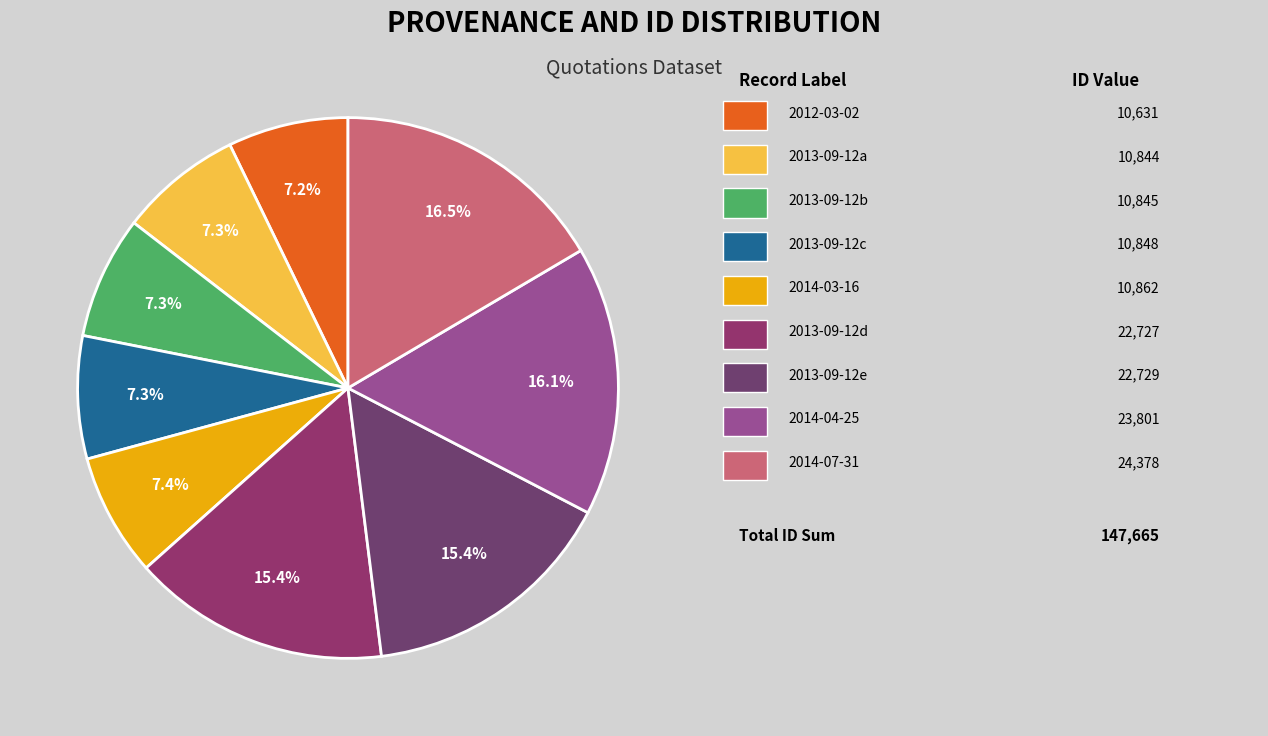

How many slices are in this pie chart?

9